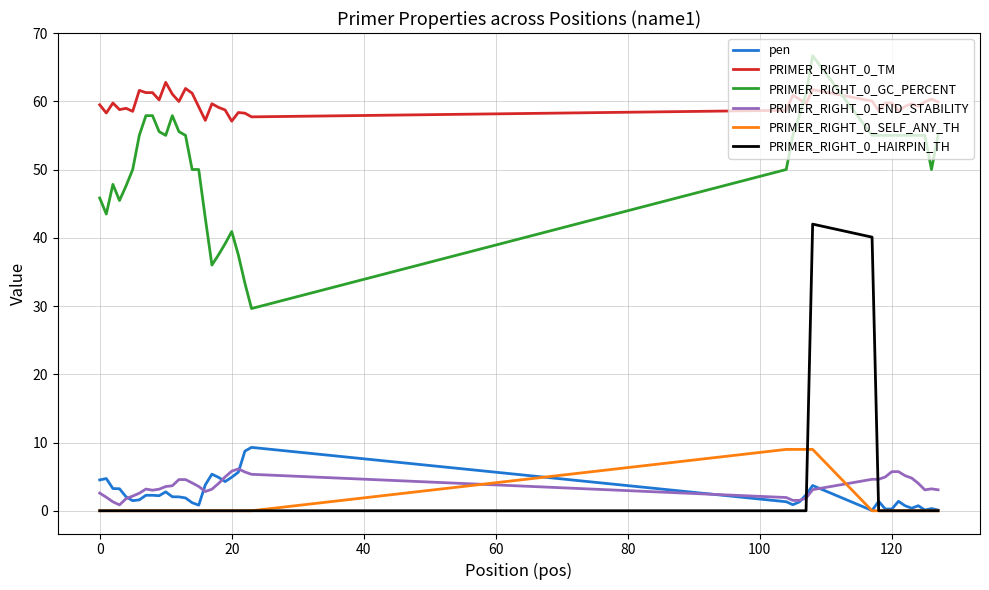

True or false: PRIMER_RIGHT_0_GC_PERCENT and PRIMER_RIGHT_0_SELF_ANY_TH cross at least once.

False